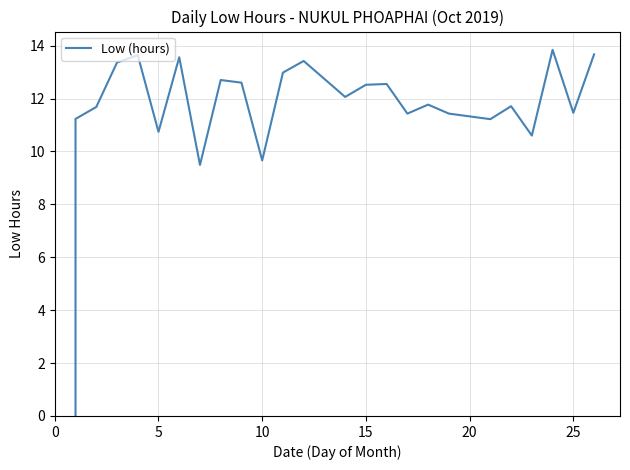

Does the chart have visible grid lines?

Yes